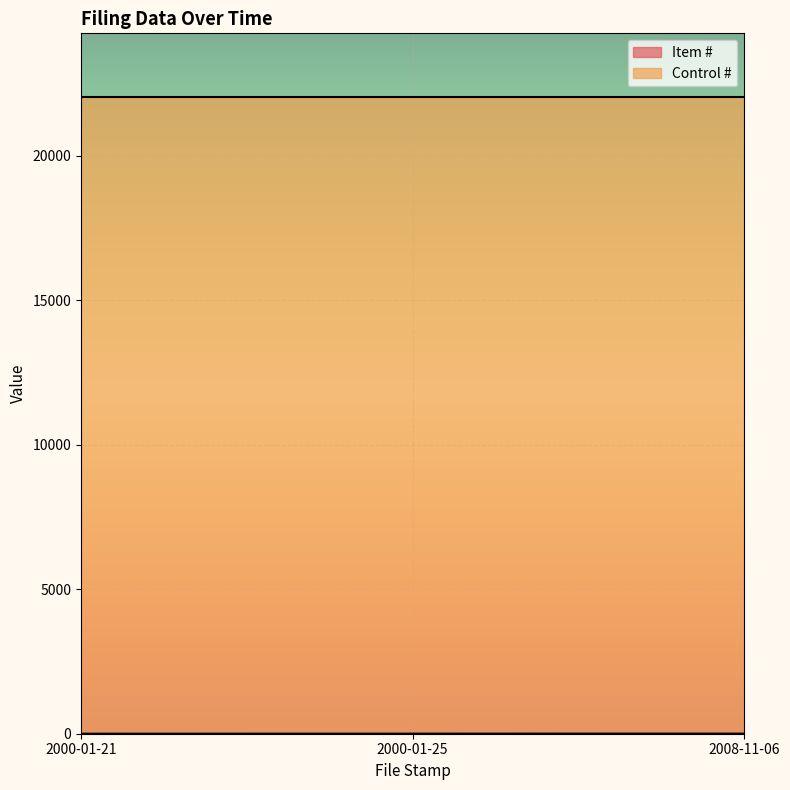

How many lines are shown in the chart?

2